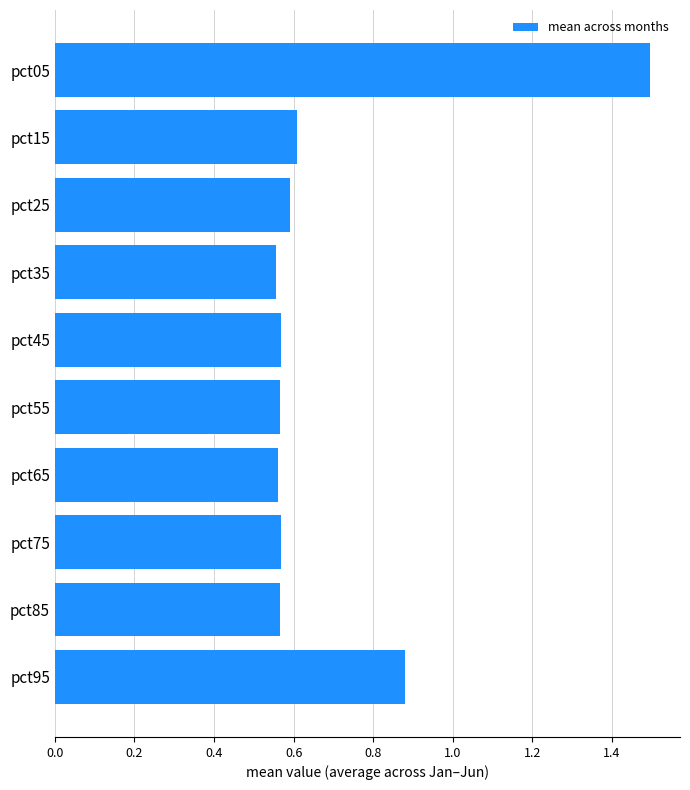

Are the bars horizontal?

Yes